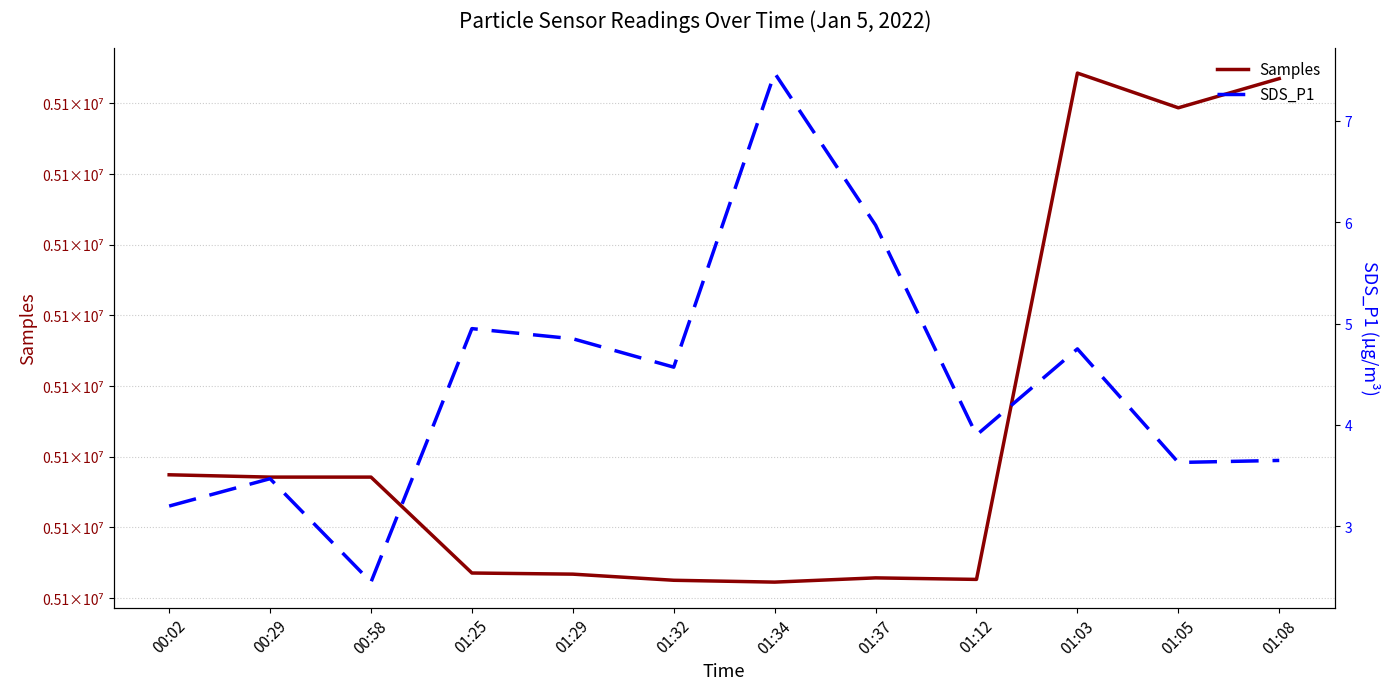

What position from the left is 01:12?

9